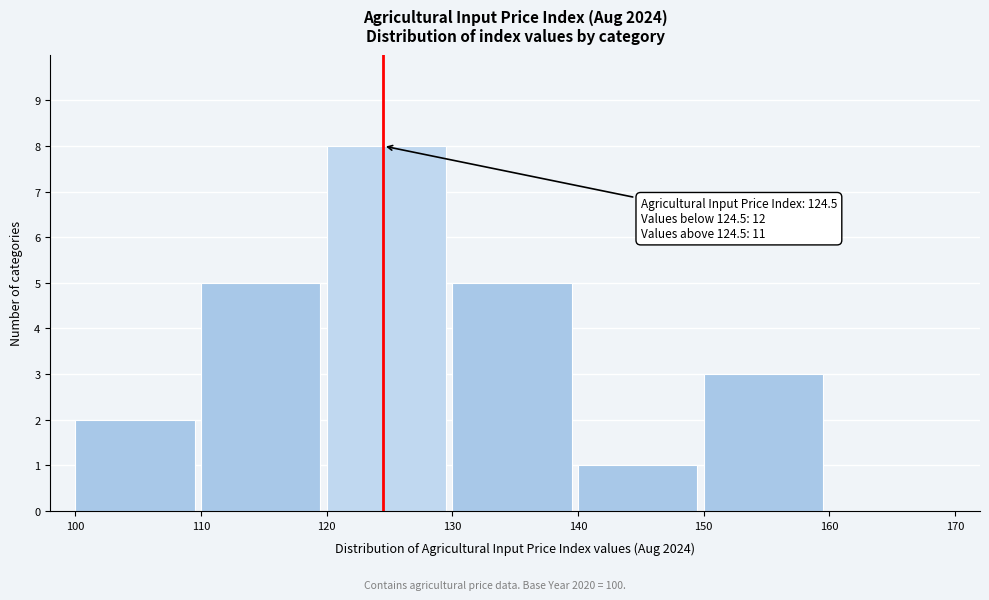

Over which range of the x-axis is the bar tallest?

120 to 130